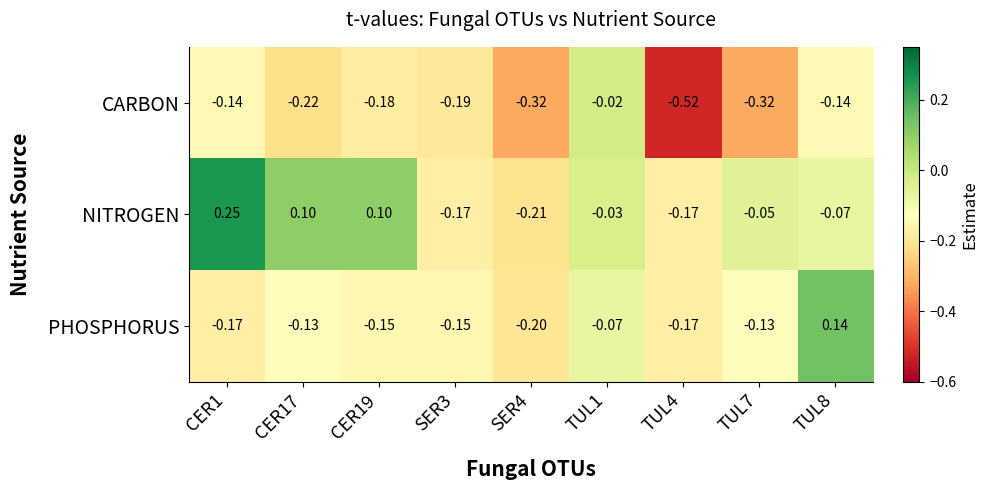

Between SER4 and TUL1, which series saw the biggest shift?

CARBON